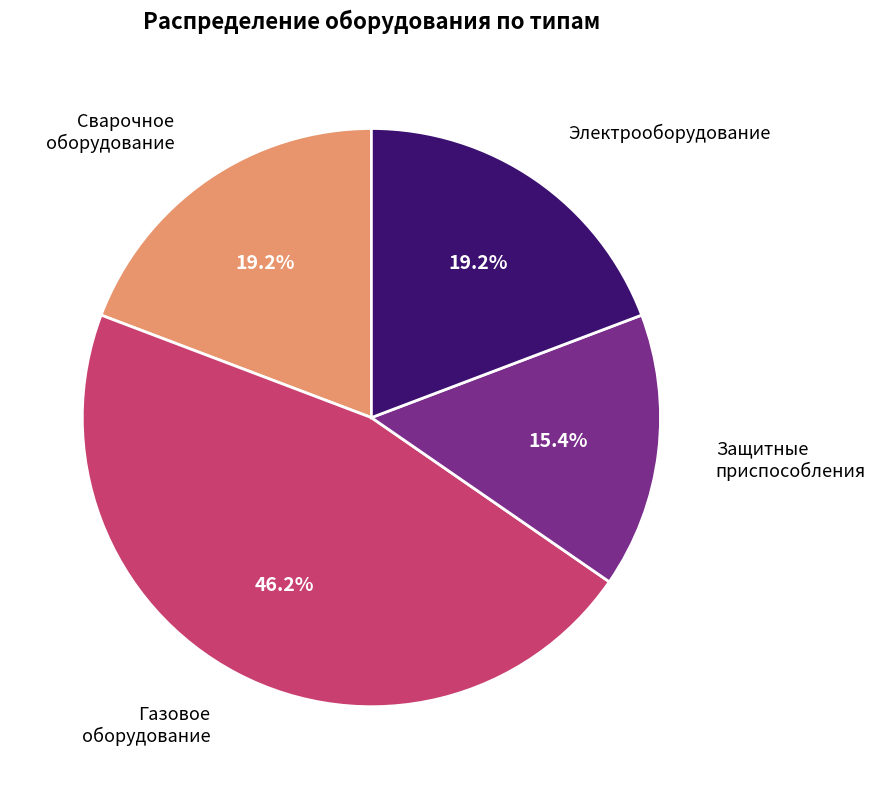

Which slice is the smallest?

Защитные приспособления